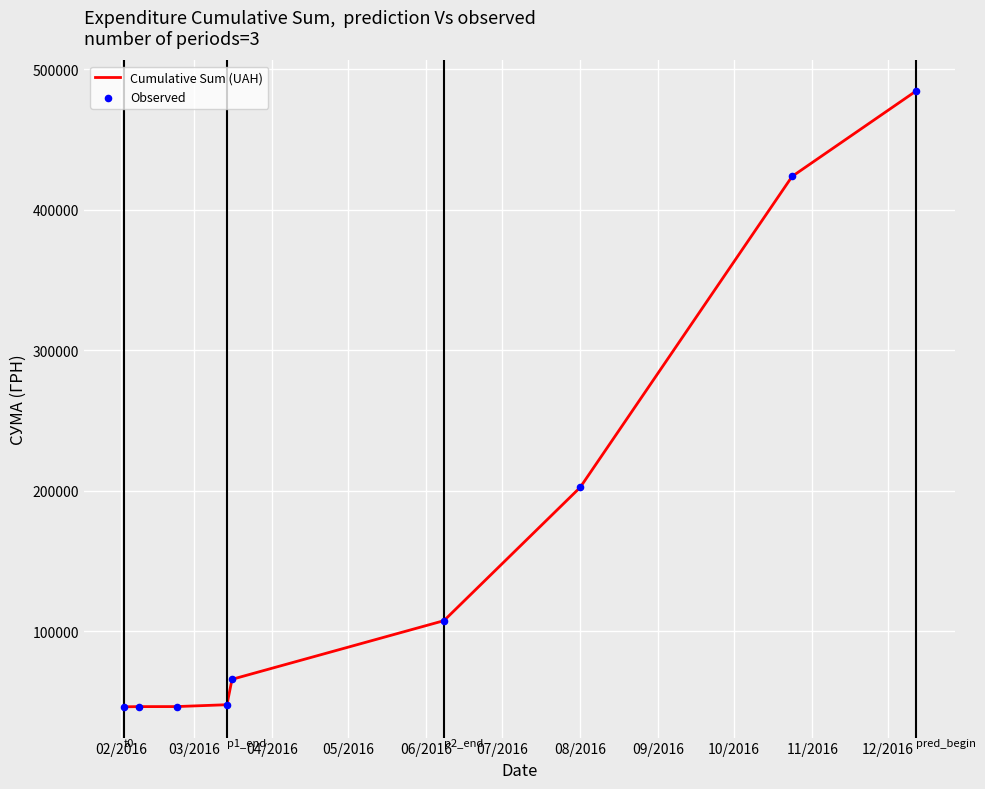

What is the smallest value displayed?

46271.4